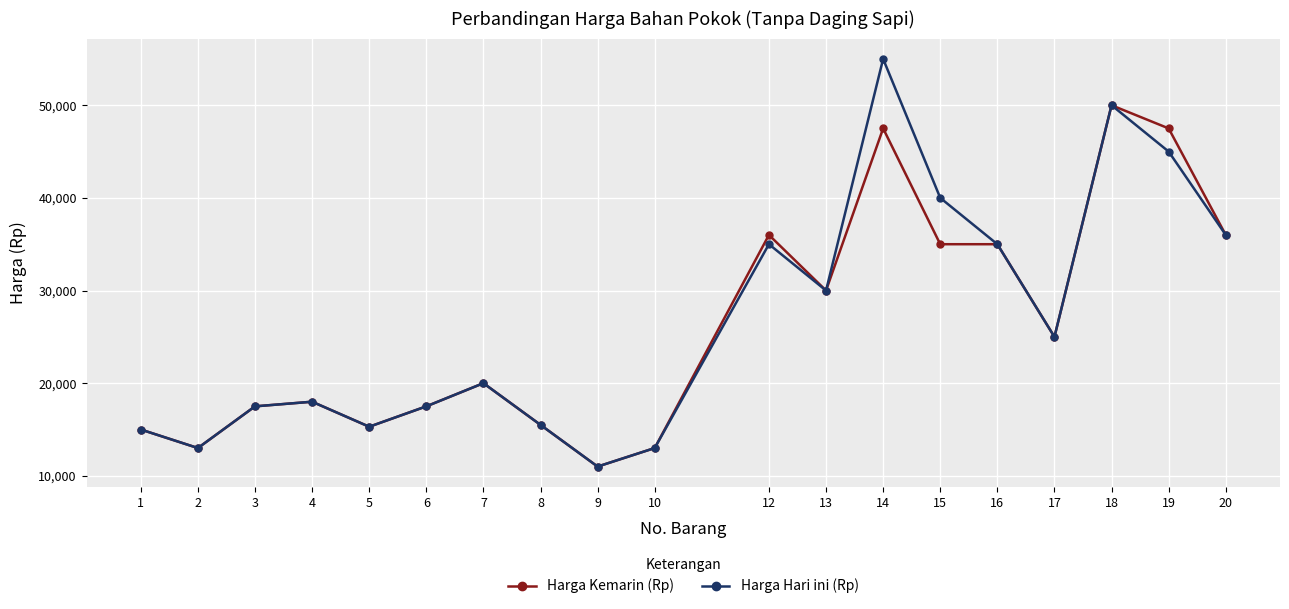

At which category does Harga Kemarin (Rp) reach its first local peak?

4